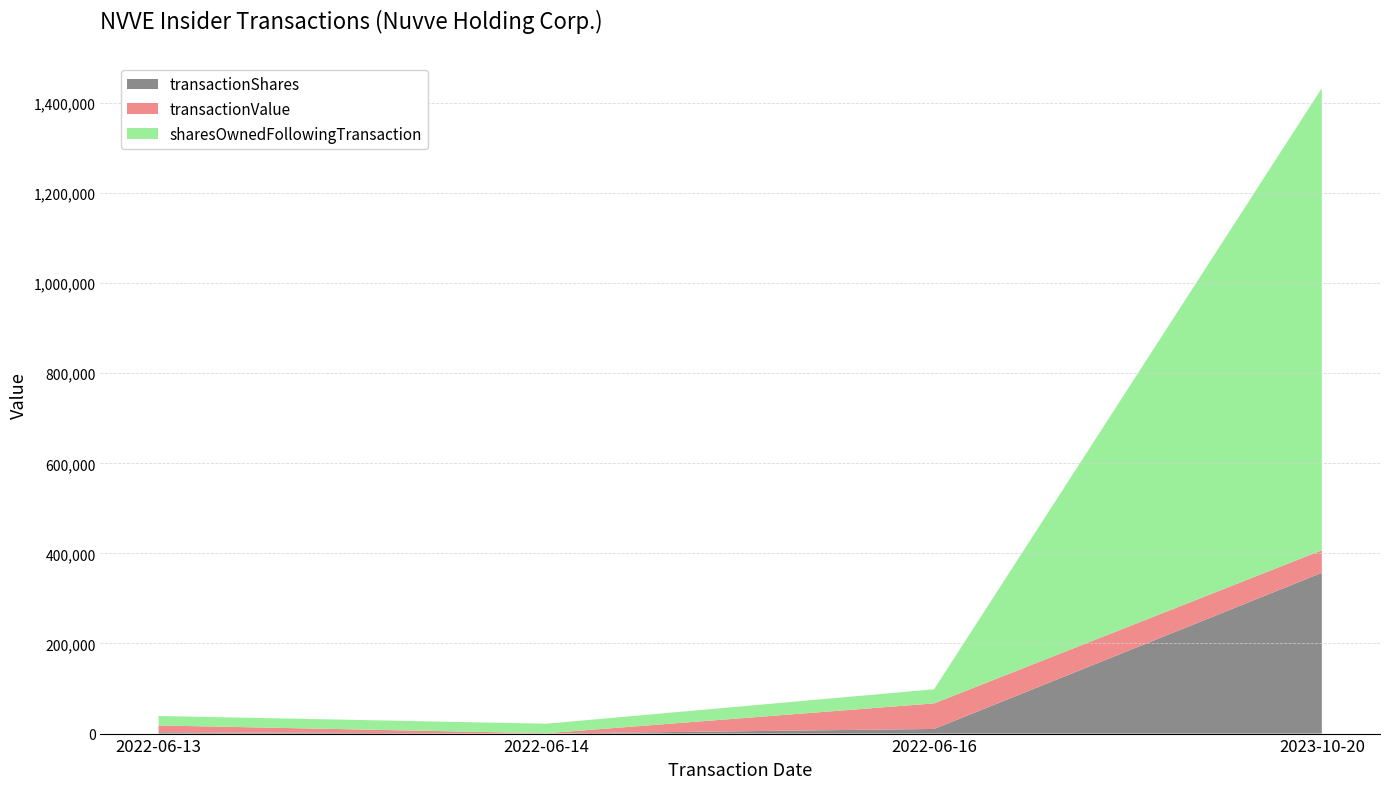

Reading left to right, transcribe all the data shown in this chart.

transactionShares: 2750	125	10250	357000
transactionValue: 15345	683	56785	49980
sharesOwnedFollowingTransaction: 20998	21123	31373	1025958